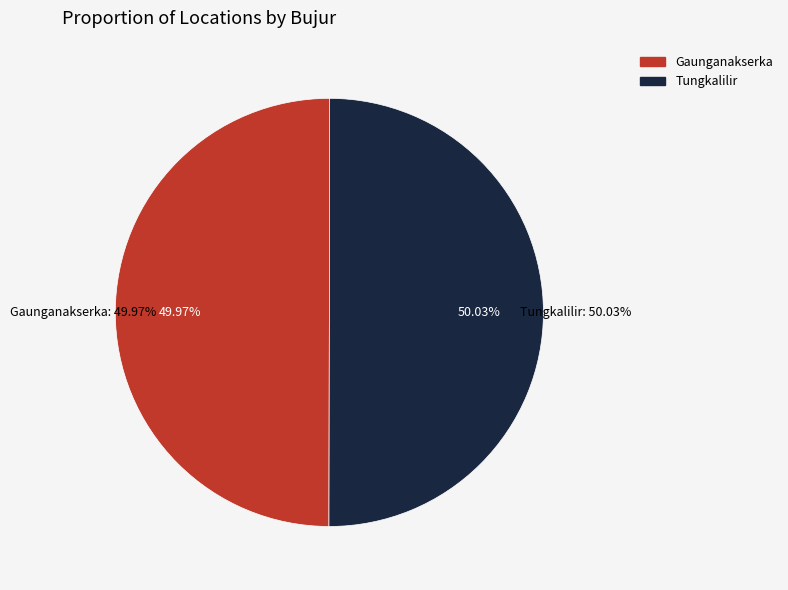

To the nearest percent, what is the combined percentage of Tungkalilir and Gaunganakserka?

100%